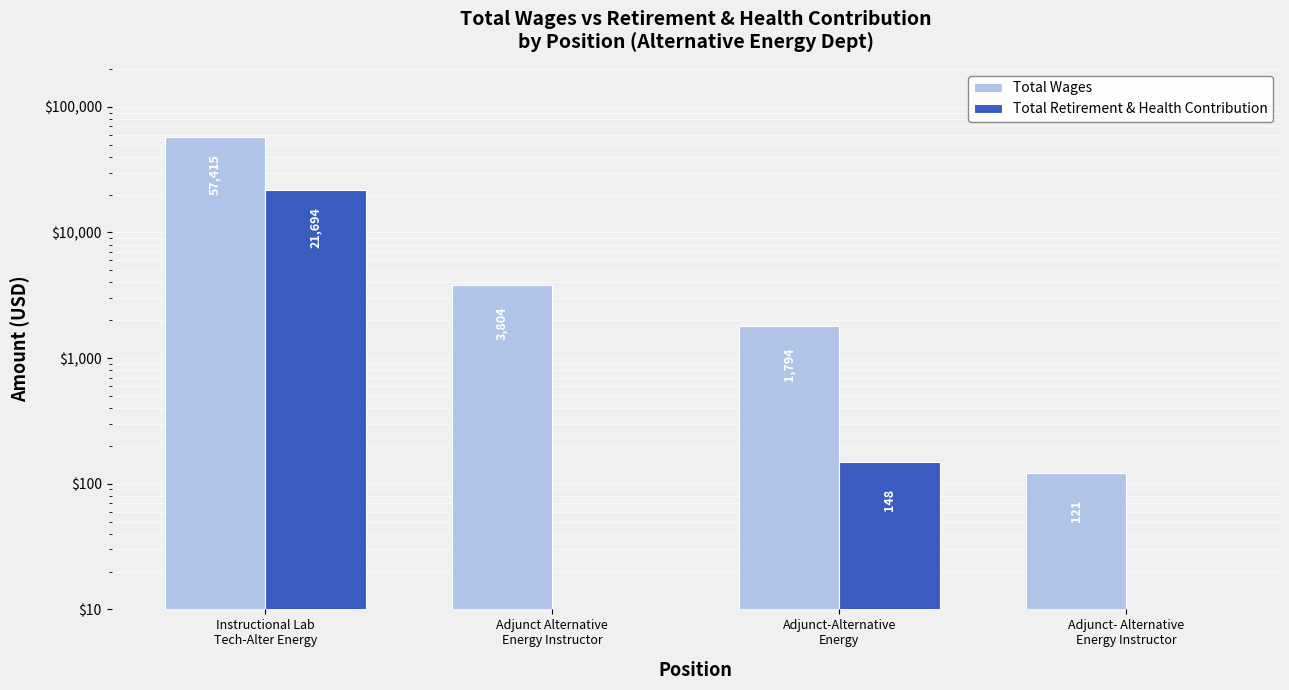

Between Instructional Lab
Tech-Alter Energy and Adjunct-Alternative
Energy, which is larger?

Instructional Lab
Tech-Alter Energy